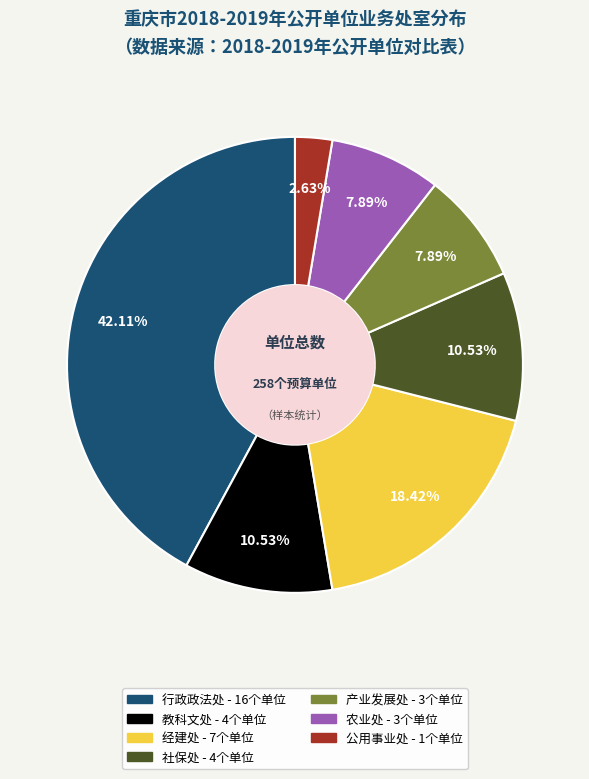

What is the ratio of the value at 教科文处 to the value at 公用事业处?

4.0